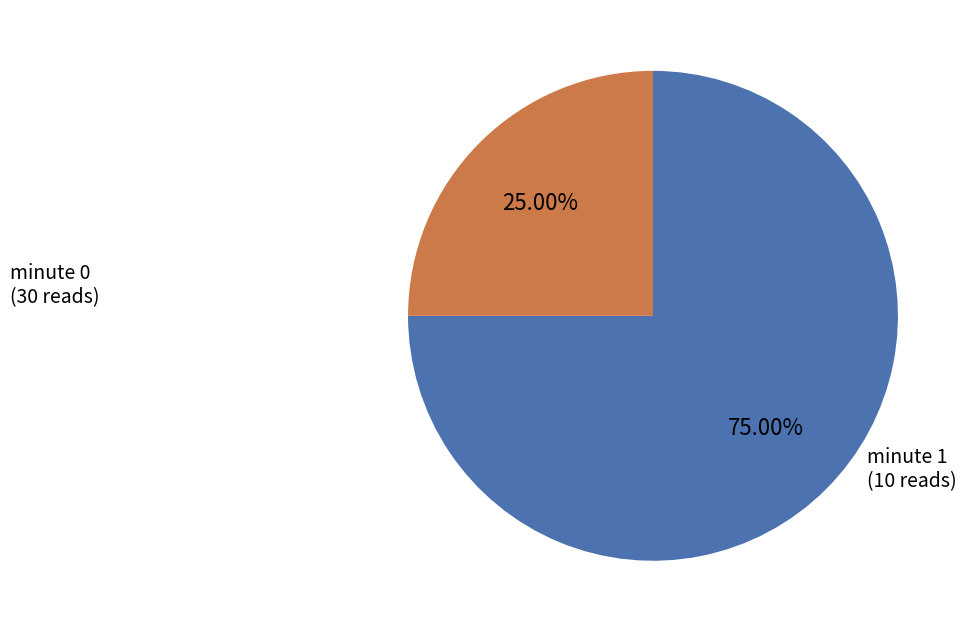

Is there a majority slice in this chart?

Yes